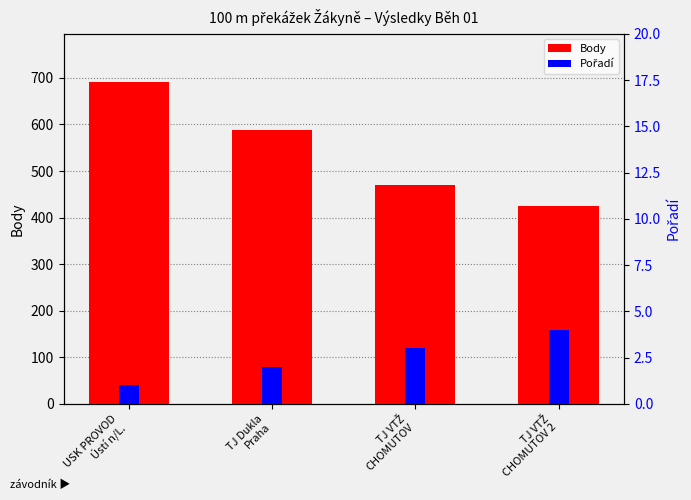

Rank the series at TJ VTŽ
CHOMUTOV 2 from lowest to highest value.

Pořadí, Body